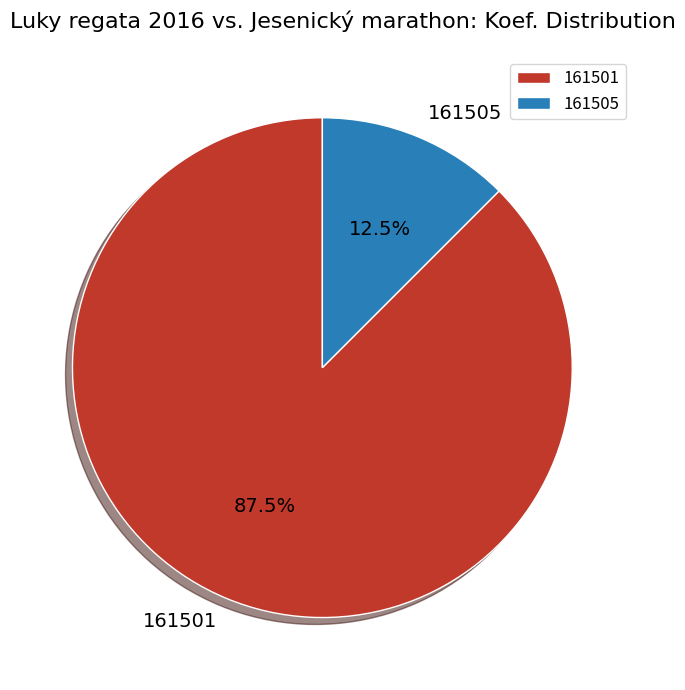

Which category has the biggest portion of the pie?

161501